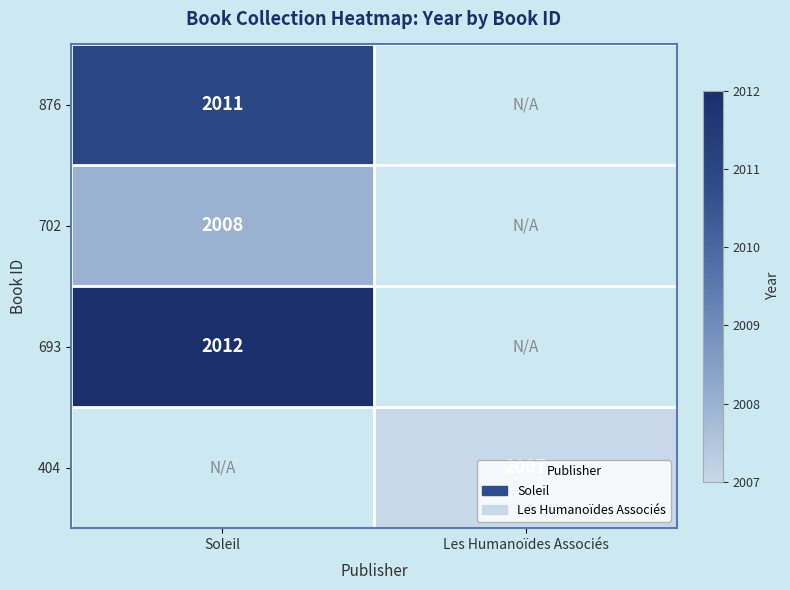

Is it true that 876 equals 2011 at Soleil?

True